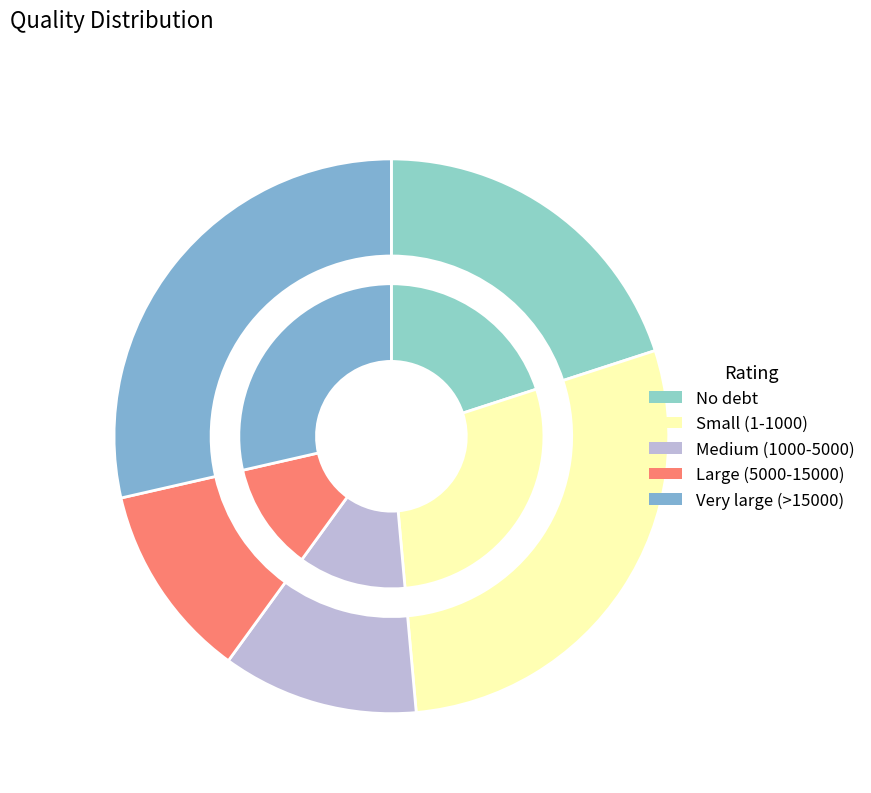

Does any single category account for the majority?

No